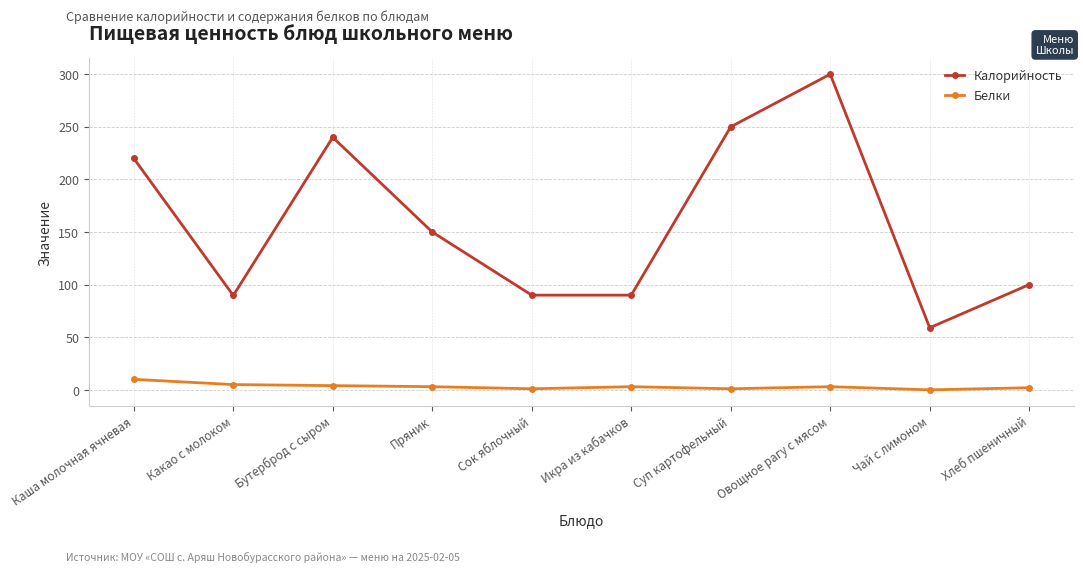

Which series has the largest total across all categories?

Калорийность